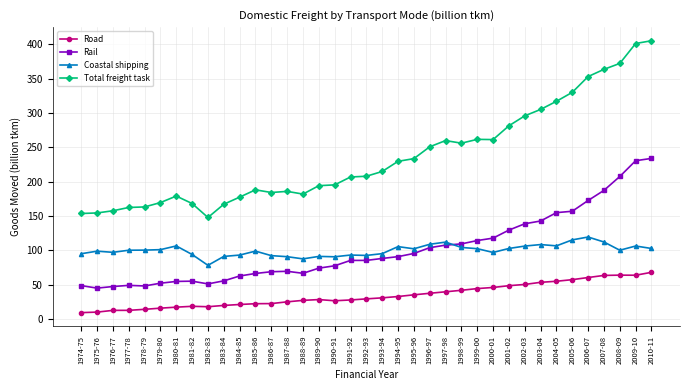

Rank the series at 1987-88 from lowest to highest value.

Road, Rail, Coastal shipping, Total freight task